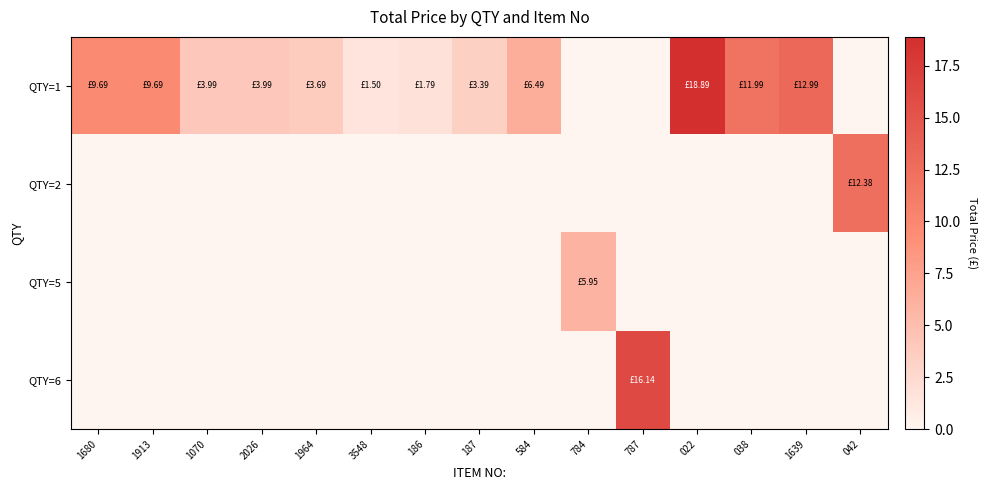

What is the difference between the highest and lowest values at 022?

18.9